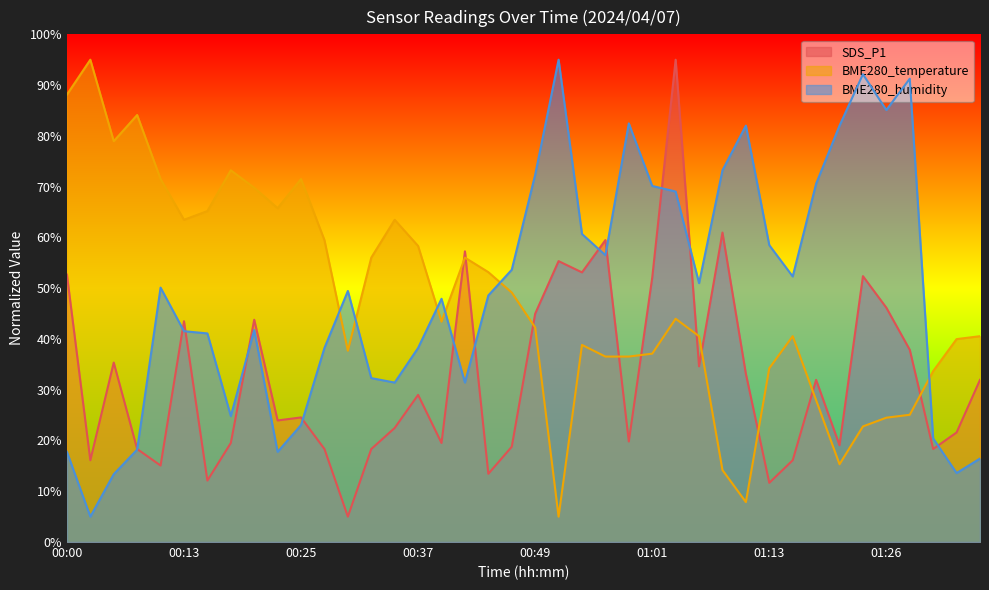

Reading left to right, extract all data points from this chart.

SDS_P1: 52.7	16.1	35.3	18.3	15.1	43.5	12.1	19.5	43.8	23.9	24.5	18.3	5.0	18.3	22.5	29.0	19.5	57.3	13.4	18.8	45.0	55.3	53.1	59.5	19.8	52.1	95.0	34.6	61.0	33.1	11.7	16.1	31.9	19.1	52.4	46.2	37.9	18.3	21.6	31.9
BME280_temperature: 88.1	95.0	78.9	84.1	71.5	63.5	65.2	73.2	69.8	65.8	71.5	59.5	37.7	56.0	63.5	58.3	43.4	56.0	53.2	49.1	42.3	5.0	38.8	36.5	36.5	37.1	44.0	40.5	14.2	7.9	34.2	40.5	27.9	15.3	22.8	24.5	25.1	33.7	40.0	40.5
BME280_humidity: 17.8	5.0	13.4	18.2	50.1	41.5	41.1	24.8	41.7	17.8	23.0	38.2	49.4	32.3	31.4	38.2	47.9	31.4	48.6	53.6	72.3	95.0	60.7	56.5	82.5	70.1	69.0	51.0	73.2	82.0	58.5	52.3	70.6	82.0	92.1	85.1	91.3	20.4	13.6	16.4